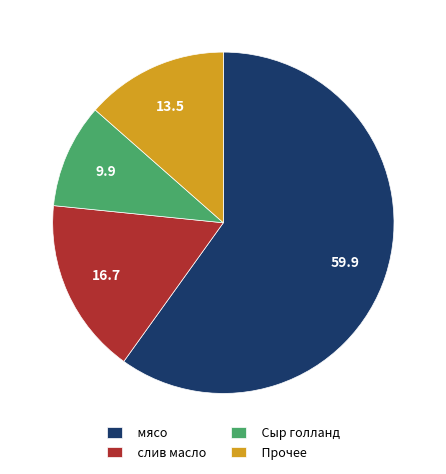

Is слив масло the majority of the pie?

No